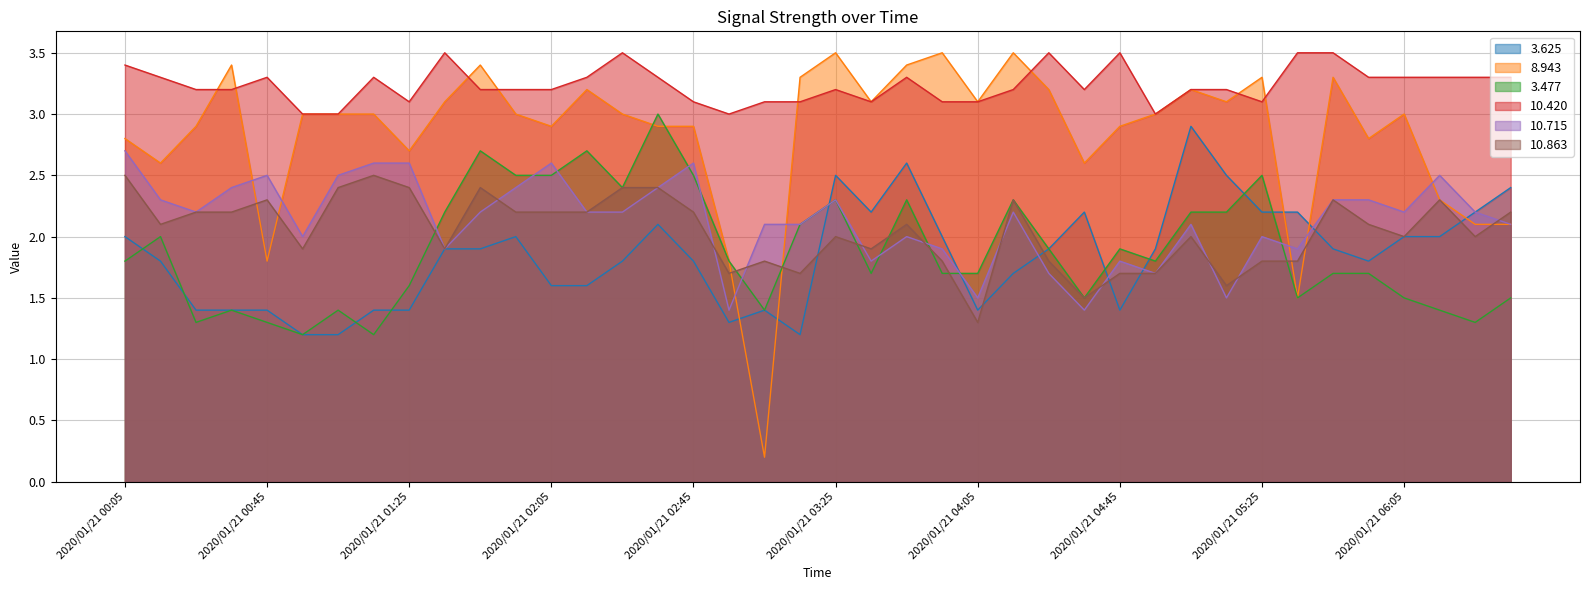

Reading left to right, extract all data points from this chart.

3.625: 2020/01/21 00:05=2.0	2020/01/21 00:15=1.8	2020/01/21 00:25=1.4	2020/01/21 00:35=1.4	2020/01/21 00:45=1.4	2020/01/21 00:55=1.2	2020/01/21 01:05=1.2	2020/01/21 01:15=1.4	2020/01/21 01:25=1.4	2020/01/21 01:35=1.9	2020/01/21 01:45=1.9	2020/01/21 01:55=2.0	2020/01/21 02:05=1.6	2020/01/21 02:15=1.6	2020/01/21 02:25=1.8	2020/01/21 02:35=2.1	2020/01/21 02:45=1.8	2020/01/21 02:55=1.3	2020/01/21 03:05=1.4	2020/01/21 03:15=1.2	2020/01/21 03:25=2.5	2020/01/21 03:35=2.2	2020/01/21 03:45=2.6	2020/01/21 03:55=2.0	2020/01/21 04:05=1.4	2020/01/21 04:15=1.7	2020/01/21 04:25=1.9	2020/01/21 04:35=2.2	2020/01/21 04:45=1.4	2020/01/21 04:55=1.9	2020/01/21 05:05=2.9	2020/01/21 05:15=2.5	2020/01/21 05:25=2.2	2020/01/21 05:35=2.2	2020/01/21 05:45=1.9	2020/01/21 05:55=1.8	2020/01/21 06:05=2.0	2020/01/21 06:15=2.0	2020/01/21 06:25=2.2	2020/01/21 06:35=2.4
8.943: 2020/01/21 00:05=2.8	2020/01/21 00:15=2.6	2020/01/21 00:25=2.9	2020/01/21 00:35=3.4	2020/01/21 00:45=1.8	2020/01/21 00:55=3.0	2020/01/21 01:05=3.0	2020/01/21 01:15=3.0	2020/01/21 01:25=2.7	2020/01/21 01:35=3.1	2020/01/21 01:45=3.4	2020/01/21 01:55=3.0	2020/01/21 02:05=2.9	2020/01/21 02:15=3.2	2020/01/21 02:25=3.0	2020/01/21 02:35=2.9	2020/01/21 02:45=2.9	2020/01/21 02:55=1.8	2020/01/21 03:05=0.2	2020/01/21 03:15=3.3	2020/01/21 03:25=3.5	2020/01/21 03:35=3.1	2020/01/21 03:45=3.4	2020/01/21 03:55=3.5	2020/01/21 04:05=3.1	2020/01/21 04:15=3.5	2020/01/21 04:25=3.2	2020/01/21 04:35=2.6	2020/01/21 04:45=2.9	2020/01/21 04:55=3.0	2020/01/21 05:05=3.2	2020/01/21 05:15=3.1	2020/01/21 05:25=3.3	2020/01/21 05:35=1.5	2020/01/21 05:45=3.3	2020/01/21 05:55=2.8	2020/01/21 06:05=3.0	2020/01/21 06:15=2.3	2020/01/21 06:25=2.1	2020/01/21 06:35=2.1
3.477: 2020/01/21 00:05=1.8	2020/01/21 00:15=2.0	2020/01/21 00:25=1.3	2020/01/21 00:35=1.4	2020/01/21 00:45=1.3	2020/01/21 00:55=1.2	2020/01/21 01:05=1.4	2020/01/21 01:15=1.2	2020/01/21 01:25=1.6	2020/01/21 01:35=2.2	2020/01/21 01:45=2.7	2020/01/21 01:55=2.5	2020/01/21 02:05=2.5	2020/01/21 02:15=2.7	2020/01/21 02:25=2.4	2020/01/21 02:35=3.0	2020/01/21 02:45=2.5	2020/01/21 02:55=1.8	2020/01/21 03:05=1.4	2020/01/21 03:15=2.1	2020/01/21 03:25=2.3	2020/01/21 03:35=1.7	2020/01/21 03:45=2.3	2020/01/21 03:55=1.7	2020/01/21 04:05=1.7	2020/01/21 04:15=2.3	2020/01/21 04:25=1.9	2020/01/21 04:35=1.5	2020/01/21 04:45=1.9	2020/01/21 04:55=1.8	2020/01/21 05:05=2.2	2020/01/21 05:15=2.2	2020/01/21 05:25=2.5	2020/01/21 05:35=1.5	2020/01/21 05:45=1.7	2020/01/21 05:55=1.7	2020/01/21 06:05=1.5	2020/01/21 06:15=1.4	2020/01/21 06:25=1.3	2020/01/21 06:35=1.5
10.420: 2020/01/21 00:05=3.4	2020/01/21 00:15=3.3	2020/01/21 00:25=3.2	2020/01/21 00:35=3.2	2020/01/21 00:45=3.3	2020/01/21 00:55=3.0	2020/01/21 01:05=3.0	2020/01/21 01:15=3.3	2020/01/21 01:25=3.1	2020/01/21 01:35=3.5	2020/01/21 01:45=3.2	2020/01/21 01:55=3.2	2020/01/21 02:05=3.2	2020/01/21 02:15=3.3	2020/01/21 02:25=3.5	2020/01/21 02:35=3.3	2020/01/21 02:45=3.1	2020/01/21 02:55=3.0	2020/01/21 03:05=3.1	2020/01/21 03:15=3.1	2020/01/21 03:25=3.2	2020/01/21 03:35=3.1	2020/01/21 03:45=3.3	2020/01/21 03:55=3.1	2020/01/21 04:05=3.1	2020/01/21 04:15=3.2	2020/01/21 04:25=3.5	2020/01/21 04:35=3.2	2020/01/21 04:45=3.5	2020/01/21 04:55=3.0	2020/01/21 05:05=3.2	2020/01/21 05:15=3.2	2020/01/21 05:25=3.1	2020/01/21 05:35=3.5	2020/01/21 05:45=3.5	2020/01/21 05:55=3.3	2020/01/21 06:05=3.3	2020/01/21 06:15=3.3	2020/01/21 06:25=3.3	2020/01/21 06:35=3.3
10.715: 2020/01/21 00:05=2.7	2020/01/21 00:15=2.3	2020/01/21 00:25=2.2	2020/01/21 00:35=2.4	2020/01/21 00:45=2.5	2020/01/21 00:55=2.0	2020/01/21 01:05=2.5	2020/01/21 01:15=2.6	2020/01/21 01:25=2.6	2020/01/21 01:35=1.9	2020/01/21 01:45=2.2	2020/01/21 01:55=2.4	2020/01/21 02:05=2.6	2020/01/21 02:15=2.2	2020/01/21 02:25=2.2	2020/01/21 02:35=2.4	2020/01/21 02:45=2.6	2020/01/21 02:55=1.4	2020/01/21 03:05=2.1	2020/01/21 03:15=2.1	2020/01/21 03:25=2.3	2020/01/21 03:35=1.8	2020/01/21 03:45=2.0	2020/01/21 03:55=1.9	2020/01/21 04:05=1.5	2020/01/21 04:15=2.2	2020/01/21 04:25=1.7	2020/01/21 04:35=1.4	2020/01/21 04:45=1.8	2020/01/21 04:55=1.7	2020/01/21 05:05=2.1	2020/01/21 05:15=1.5	2020/01/21 05:25=2.0	2020/01/21 05:35=1.9	2020/01/21 05:45=2.3	2020/01/21 05:55=2.3	2020/01/21 06:05=2.2	2020/01/21 06:15=2.5	2020/01/21 06:25=2.2	2020/01/21 06:35=2.1
10.863: 2020/01/21 00:05=2.5	2020/01/21 00:15=2.1	2020/01/21 00:25=2.2	2020/01/21 00:35=2.2	2020/01/21 00:45=2.3	2020/01/21 00:55=1.9	2020/01/21 01:05=2.4	2020/01/21 01:15=2.5	2020/01/21 01:25=2.4	2020/01/21 01:35=1.9	2020/01/21 01:45=2.4	2020/01/21 01:55=2.2	2020/01/21 02:05=2.2	2020/01/21 02:15=2.2	2020/01/21 02:25=2.4	2020/01/21 02:35=2.4	2020/01/21 02:45=2.2	2020/01/21 02:55=1.7	2020/01/21 03:05=1.8	2020/01/21 03:15=1.7	2020/01/21 03:25=2.0	2020/01/21 03:35=1.9	2020/01/21 03:45=2.1	2020/01/21 03:55=1.8	2020/01/21 04:05=1.3	2020/01/21 04:15=2.3	2020/01/21 04:25=1.8	2020/01/21 04:35=1.5	2020/01/21 04:45=1.7	2020/01/21 04:55=1.7	2020/01/21 05:05=2.0	2020/01/21 05:15=1.6	2020/01/21 05:25=1.8	2020/01/21 05:35=1.8	2020/01/21 05:45=2.3	2020/01/21 05:55=2.1	2020/01/21 06:05=2.0	2020/01/21 06:15=2.3	2020/01/21 06:25=2.0	2020/01/21 06:35=2.2